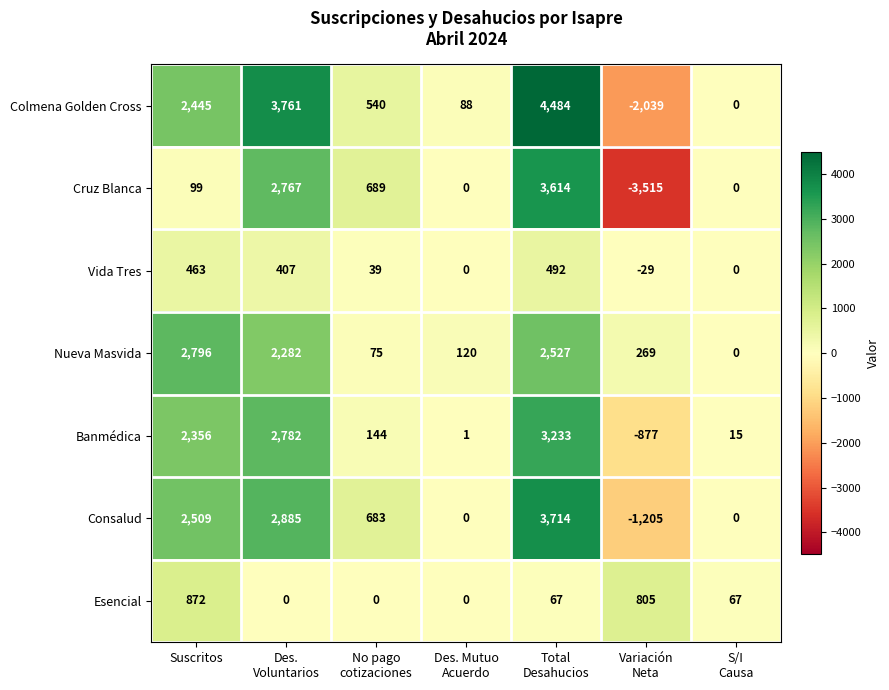

Between Suscritos and Des. Mutuo
Acuerdo, which series saw the biggest shift?

Nueva Masvida